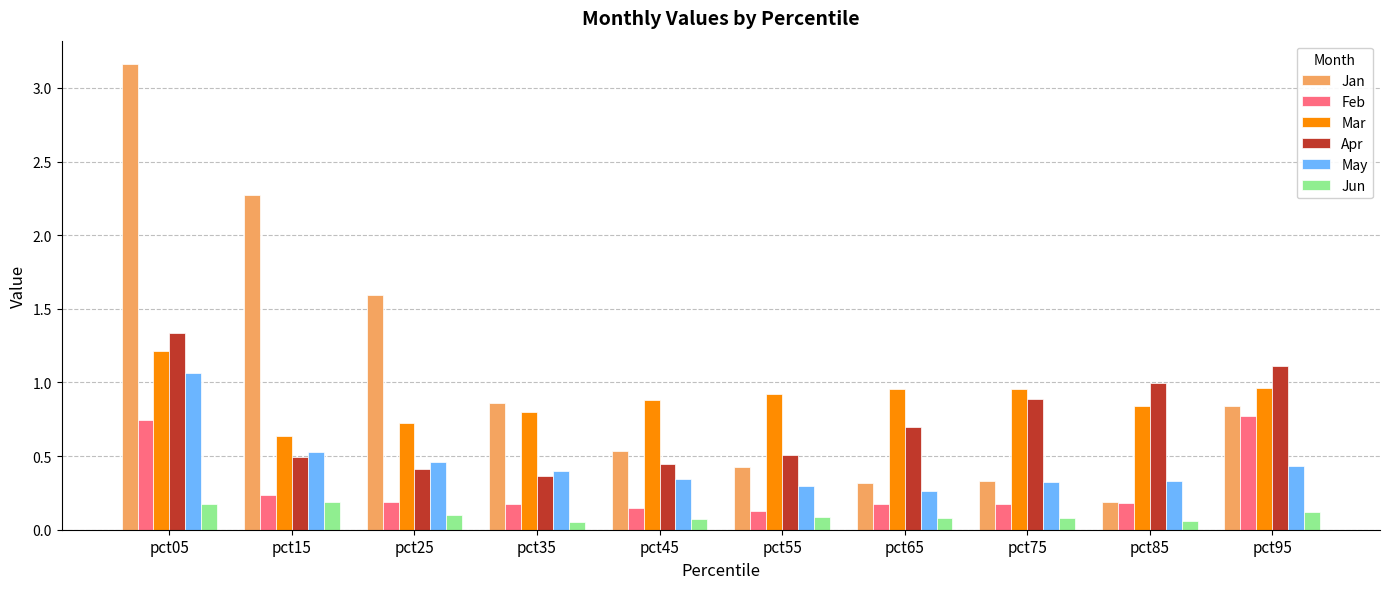

What are all the series names shown in the legend?

Jan, Feb, Mar, Apr, May, Jun